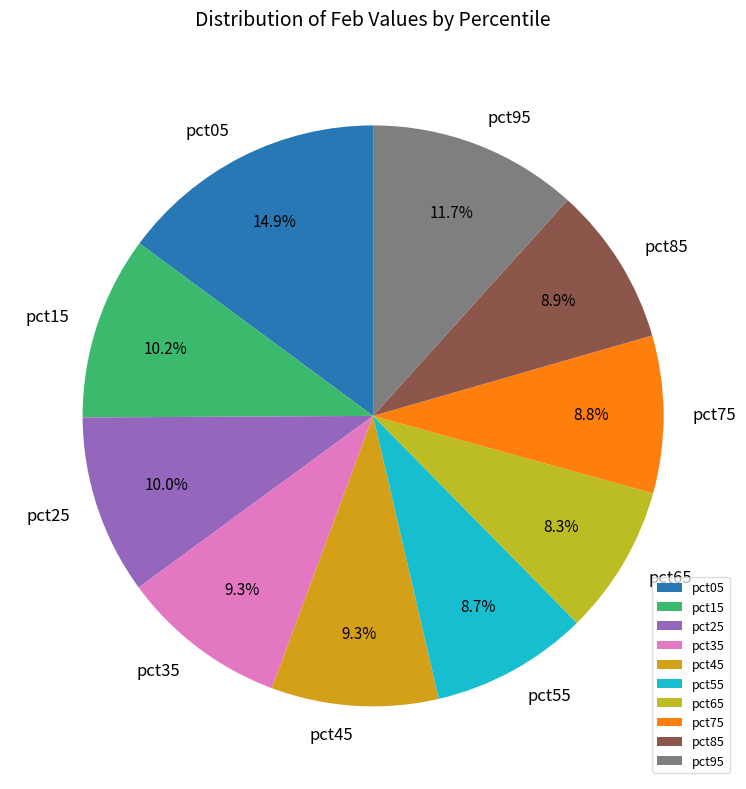

Which category has the biggest portion of the pie?

pct05